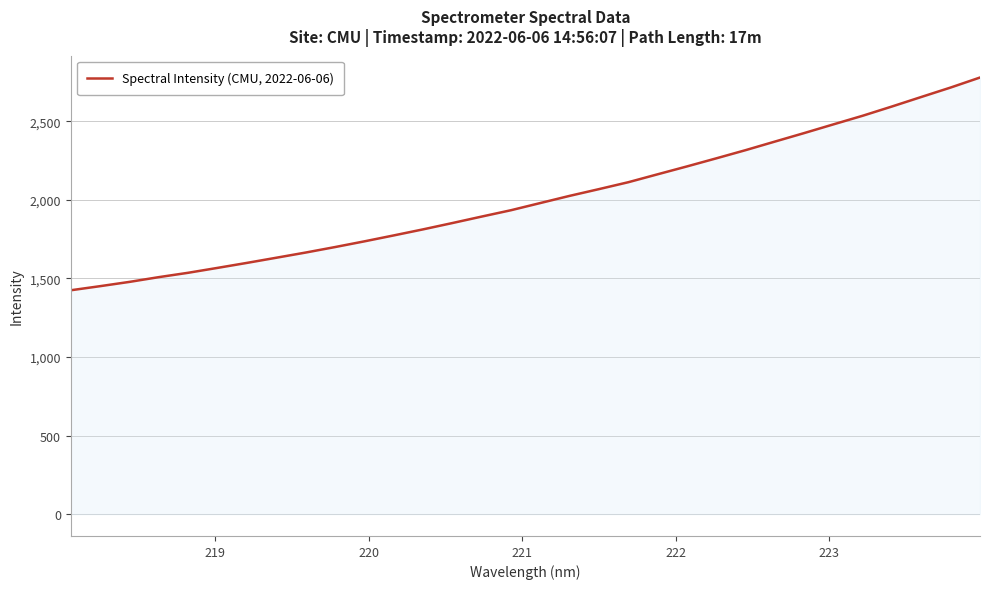

True or false: the data has more than 2 interior local peaks.

False